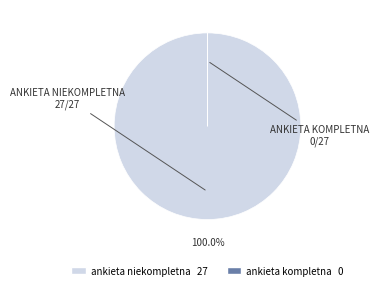

Which slice is the largest?

ankieta niekompletna